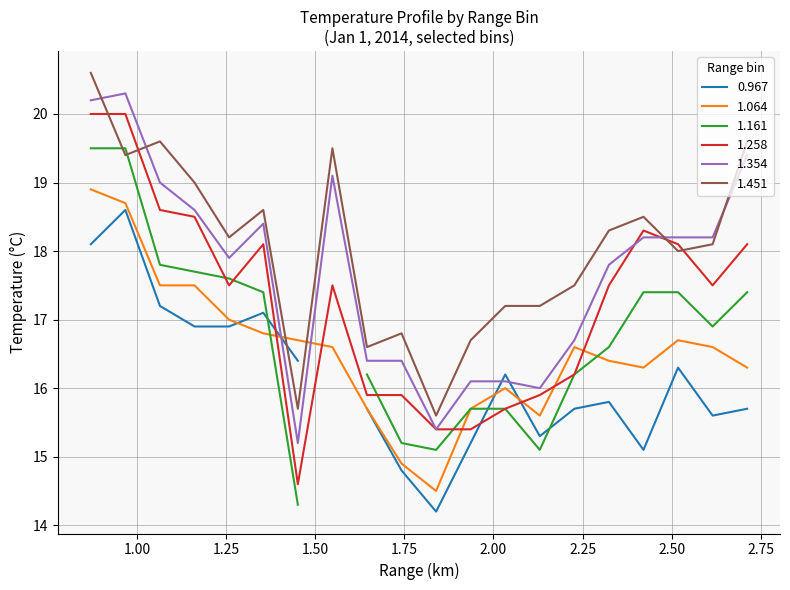

What is the value of the 1.354 point at the 1st from the left?

20.2